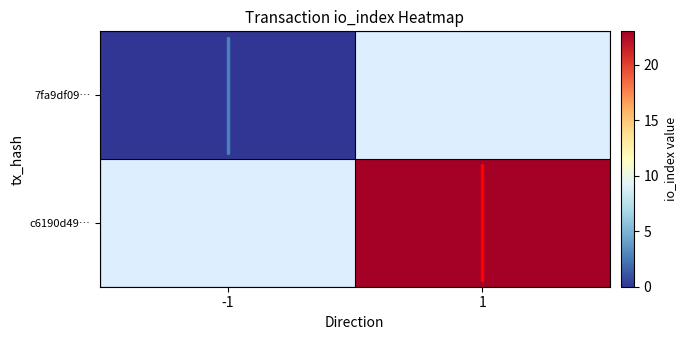

How many data points in row=c6190d49…, col=1, val=23 are above 1?

1